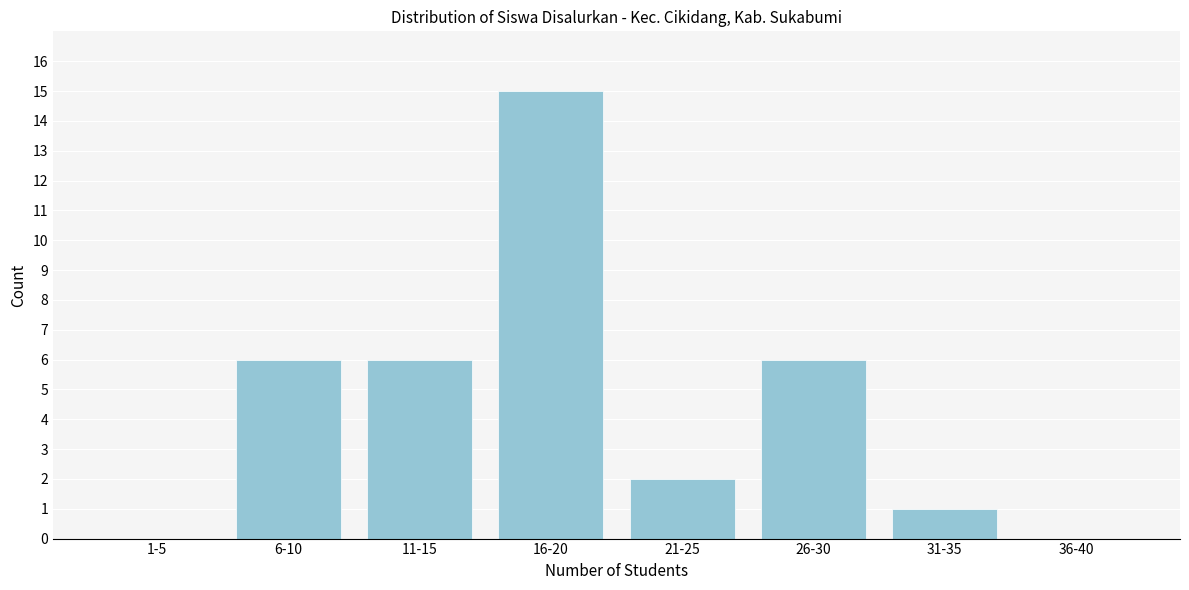

Reading left to right, transcribe all the data shown in this chart.

1-5=0	6-10=6	11-15=6	16-20=15	21-25=2	26-30=6	31-35=1	36-40=0